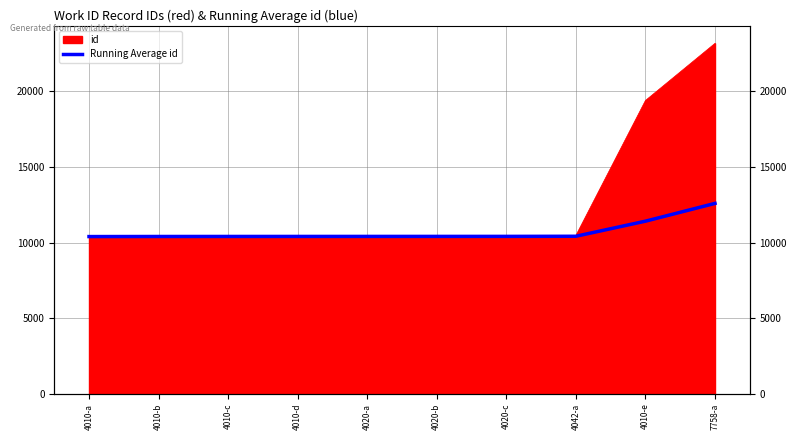

What is the label of the 9th point from the left?

4010-e